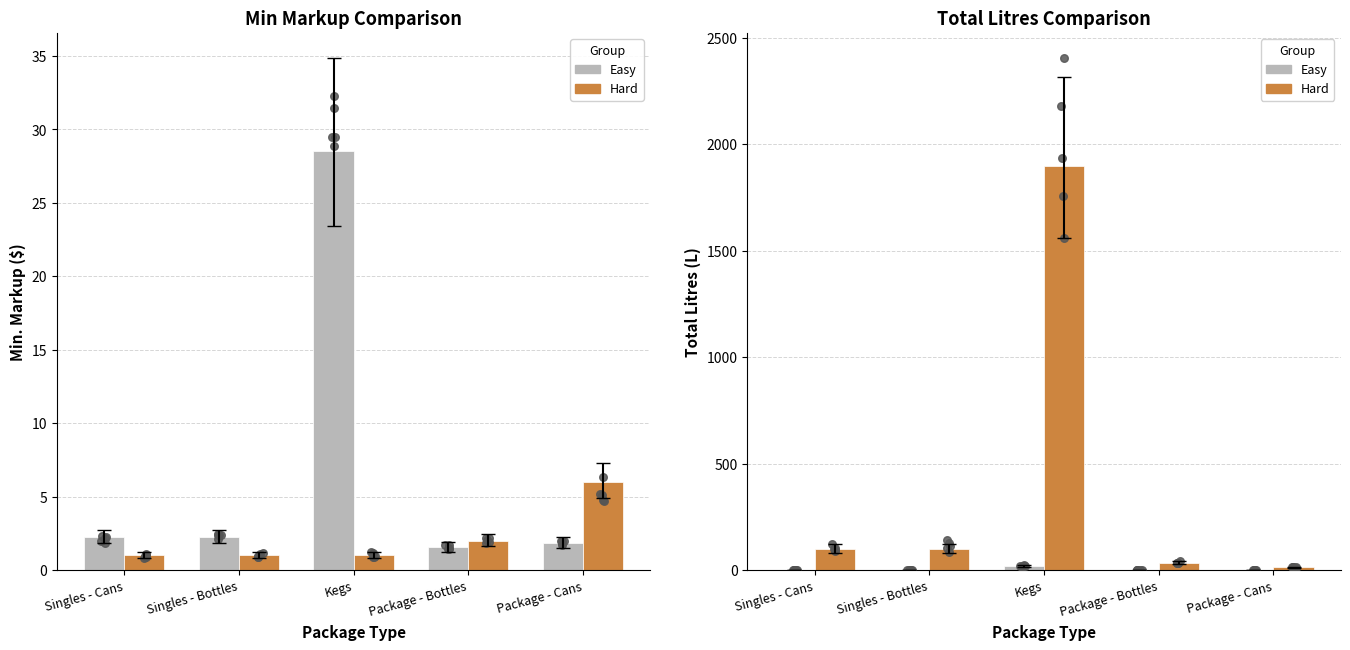

Which series has the largest total across all categories?

Hard